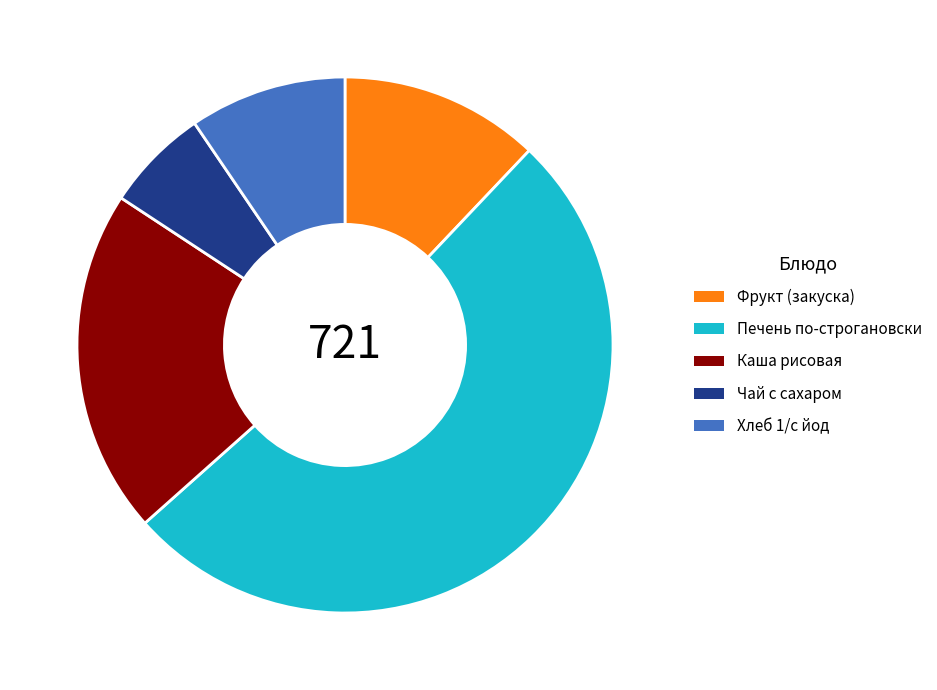

Count the number of slices in the pie.

5